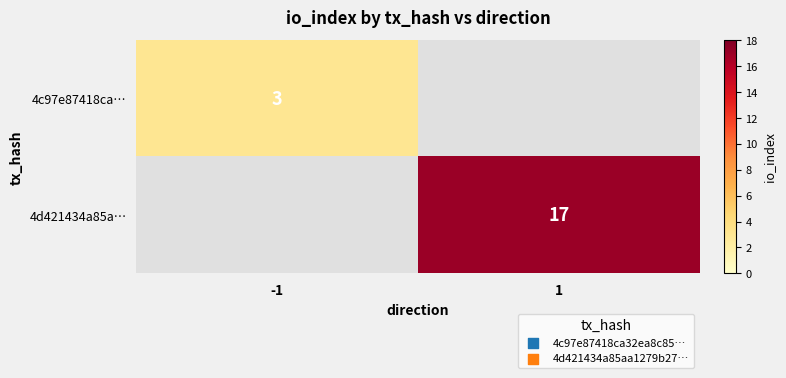

True or false: 4c97e87418ca… has a value of 1 at -1.

False